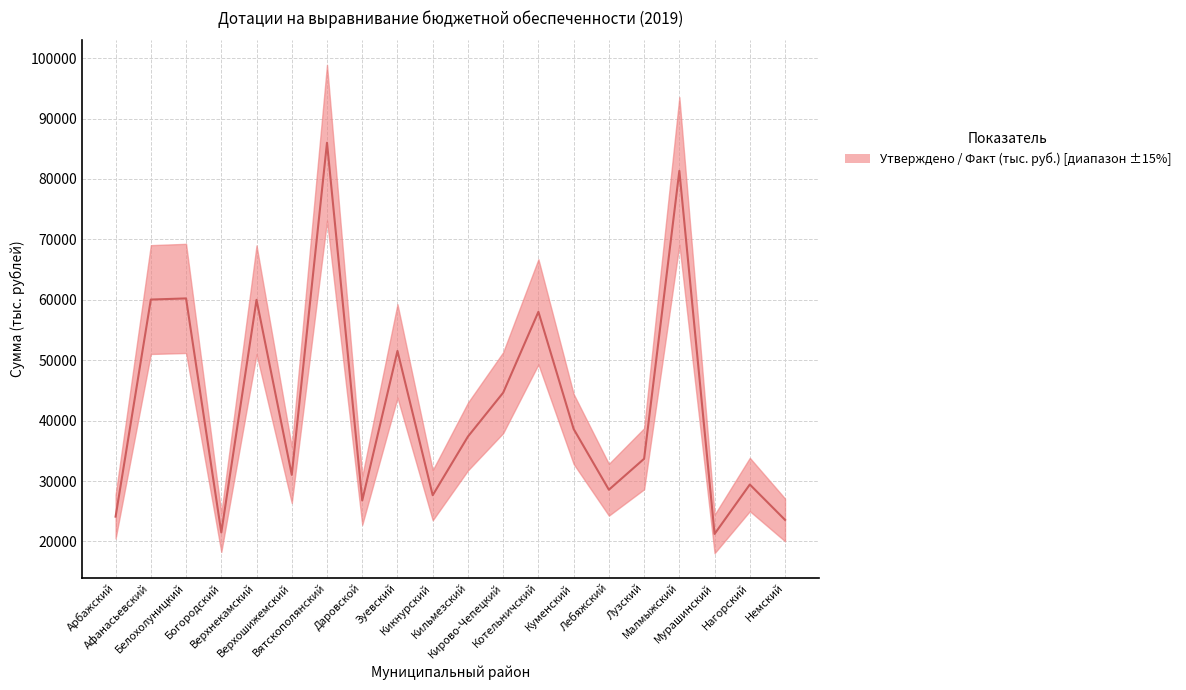

The chart shows a value of 67404.4 at Куменский. True or false?

False